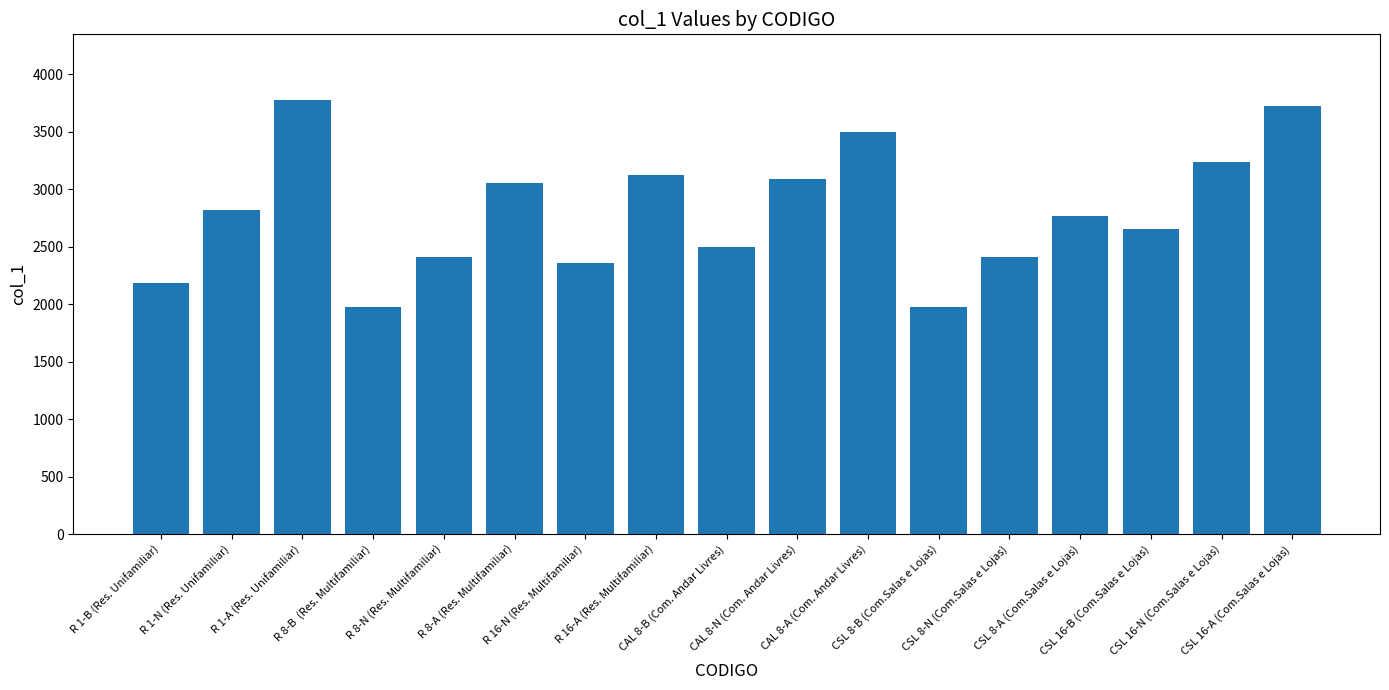

What is the difference between the maximum and minimum values?

1804.5